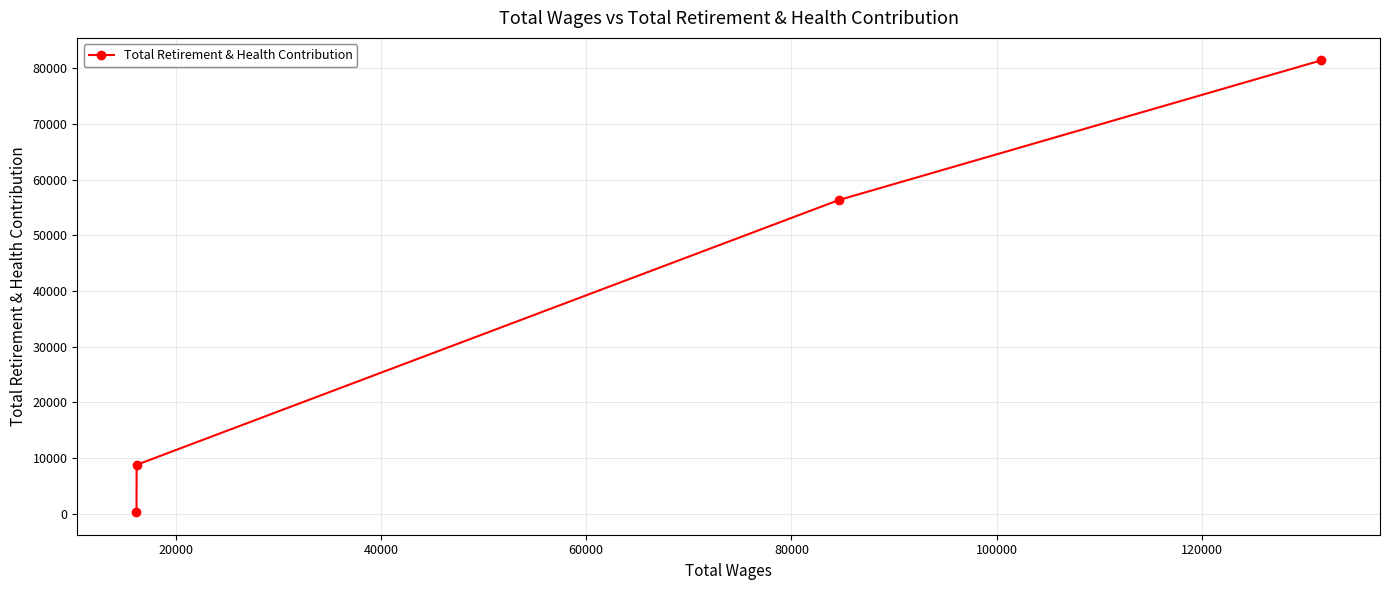

What is the value of the 1st point from the left?

301